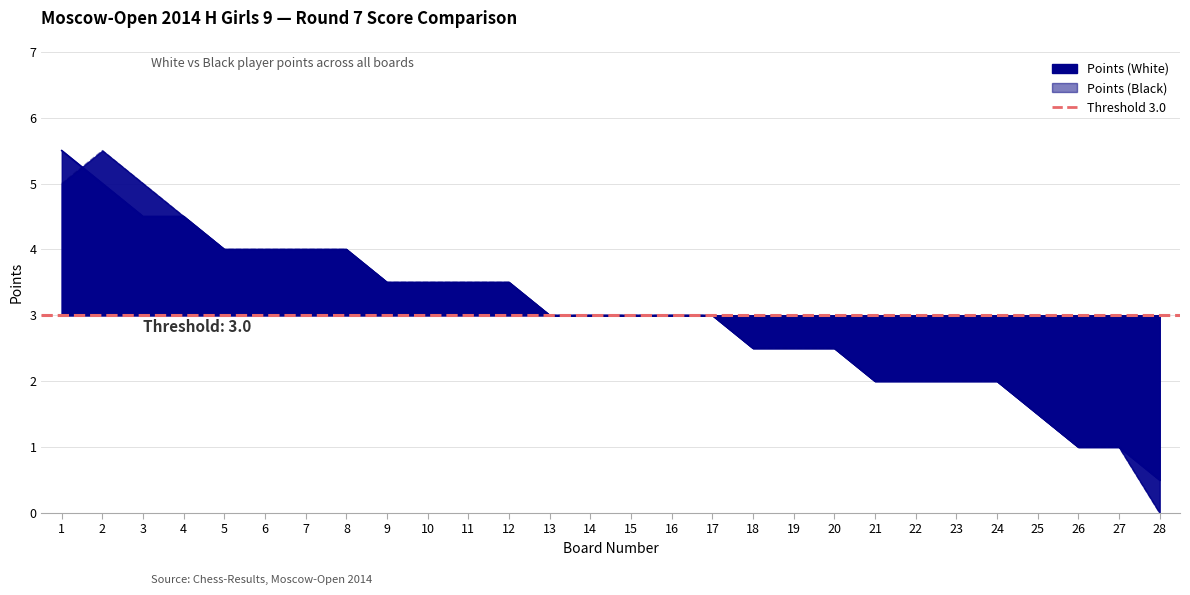

What is the value of the Points (White) point at the 14th from the left?

3.0